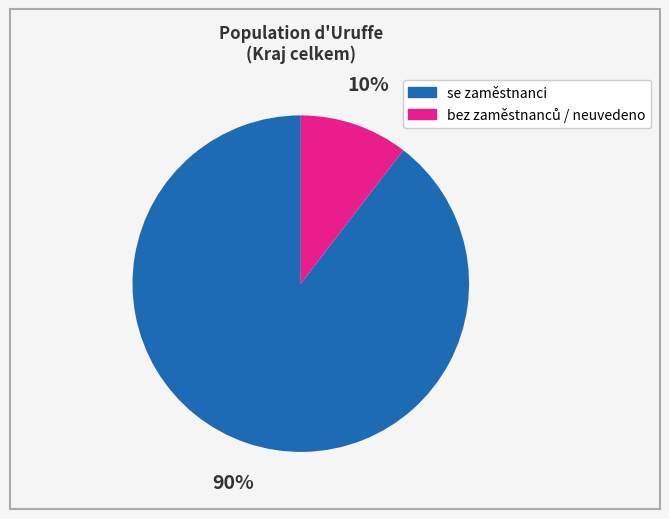

To the nearest percent, what is the average slice percentage?

50%